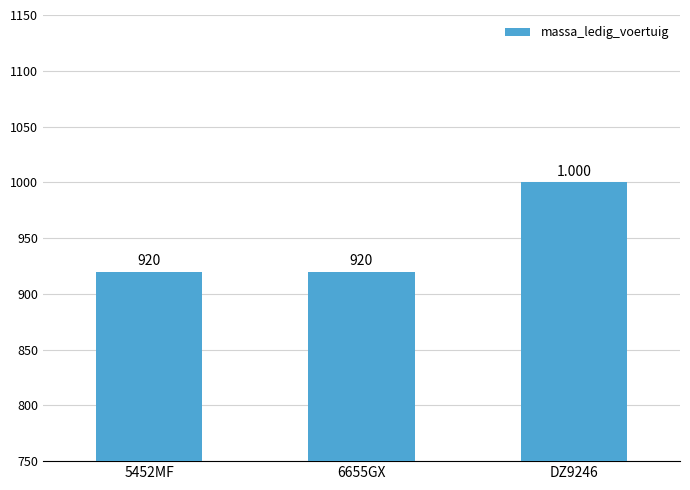

What is the smallest value displayed?

920